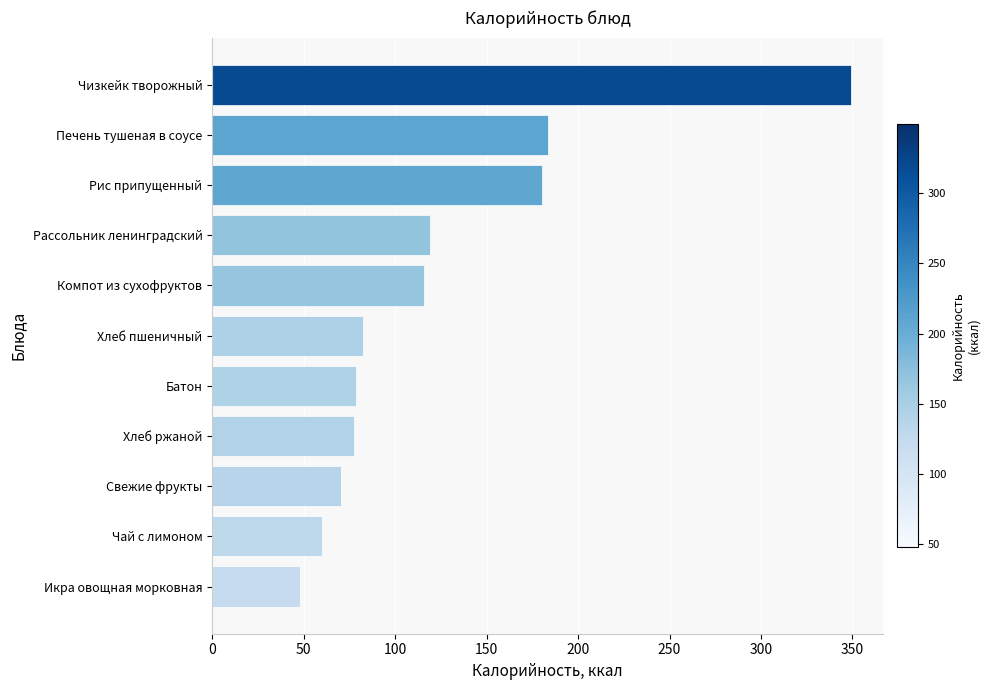

What is the difference between the values at Икра овощная морковная and Рассольник ленинградский?

71.1